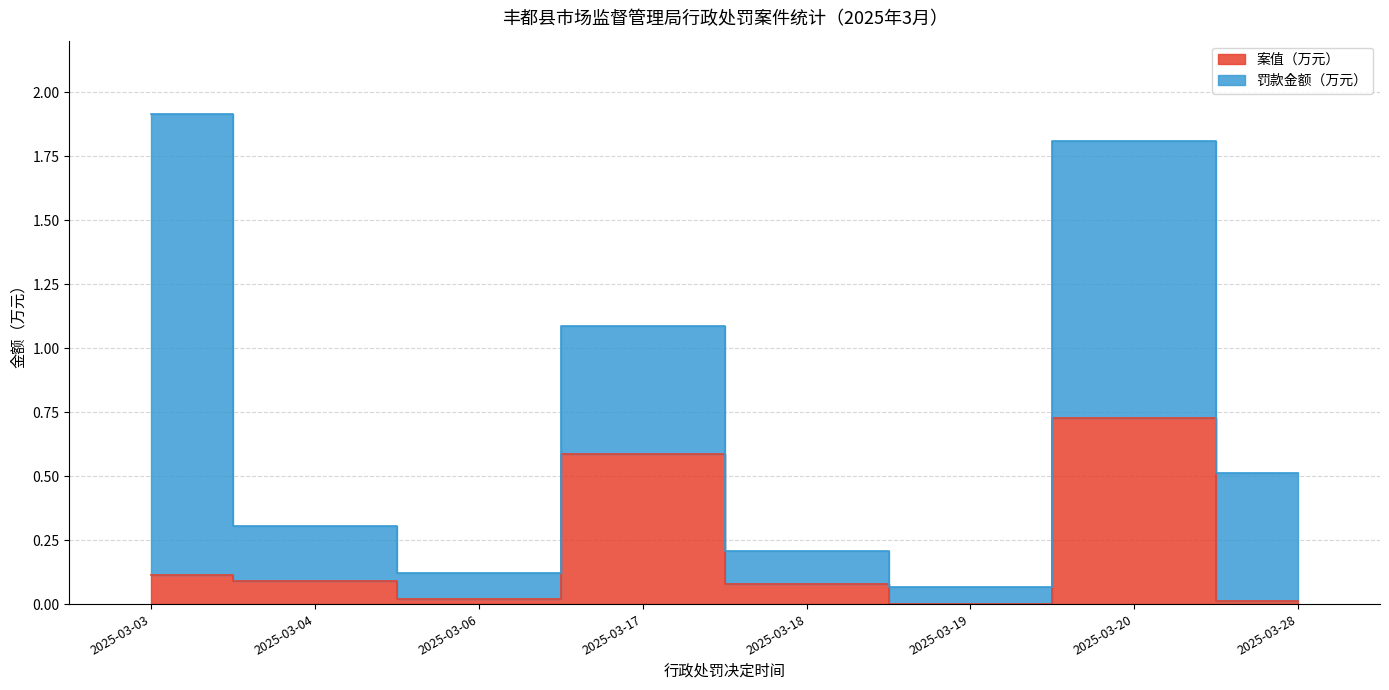

What is the difference between the maximum and minimum values?

0.7